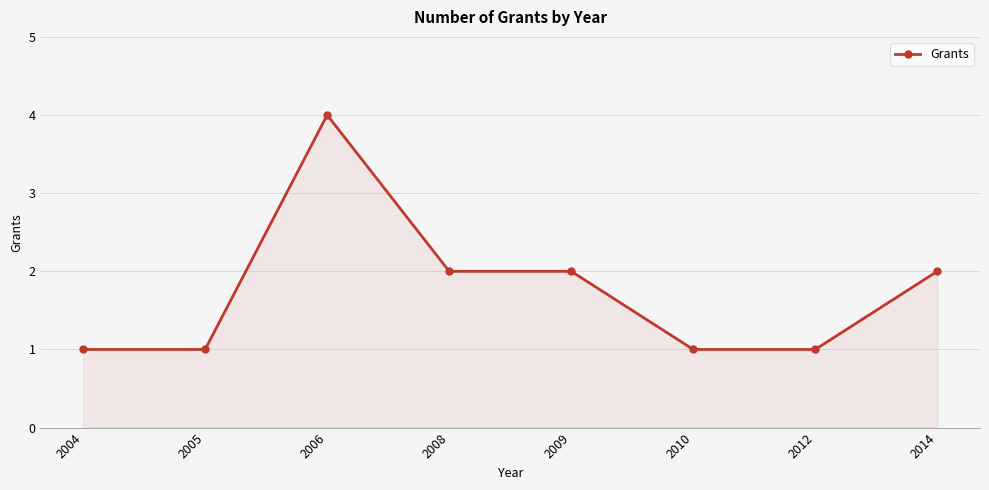

What is the value of the 5th point from the left?

2